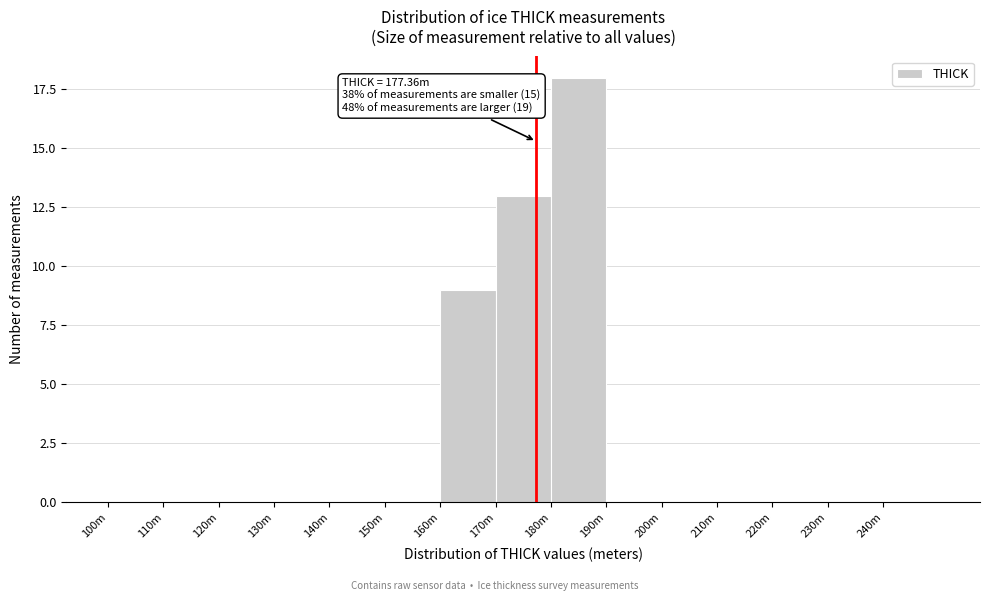

Reading left to right, list all the values displayed in this chart.

100m=0	110m=0	120m=0	130m=0	140m=0	150m=0	160m=9	170m=13	180m=18	190m=0	200m=0	210m=0	220m=0	230m=0	240m=0